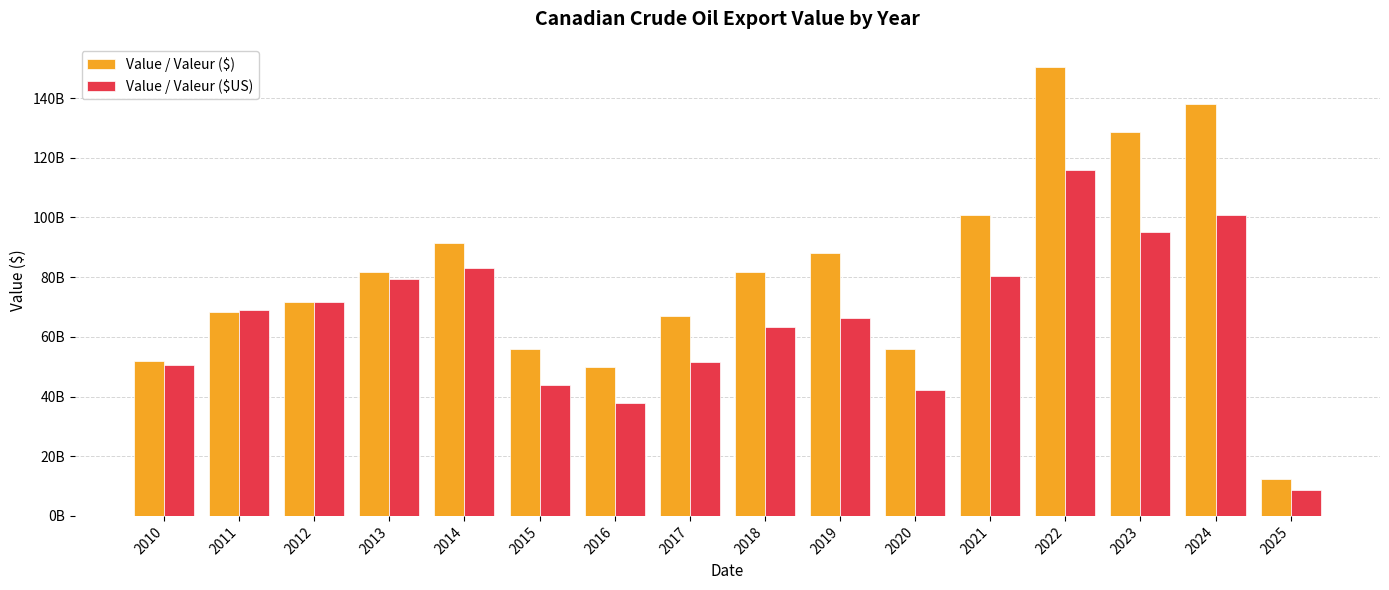

Where is Value / Valeur ($US) nearest to the value 62285409967?

2018